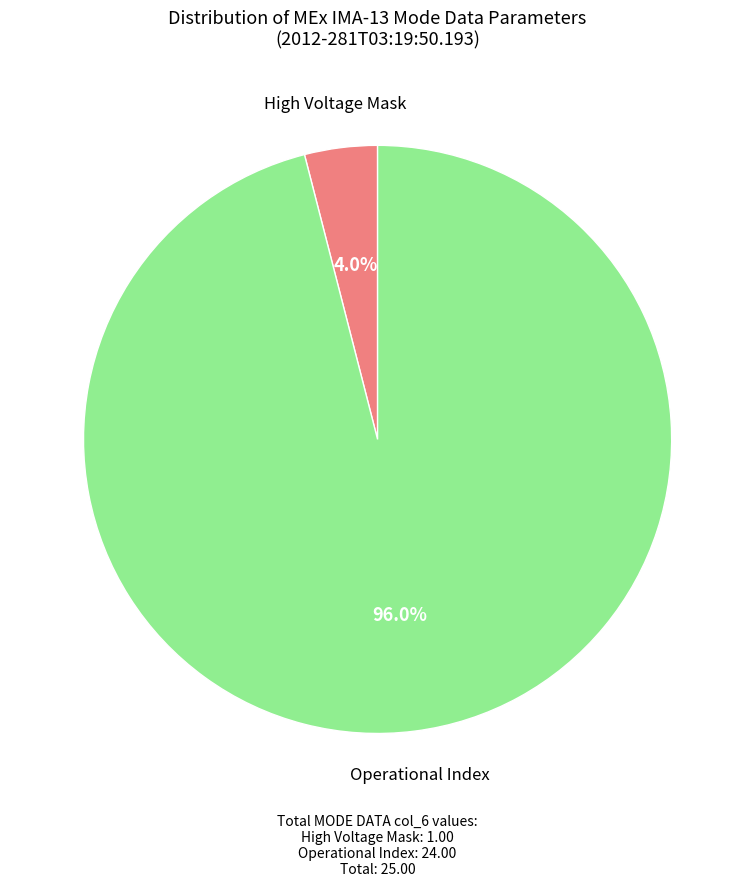

Which category accounts for the majority?

Operational Index